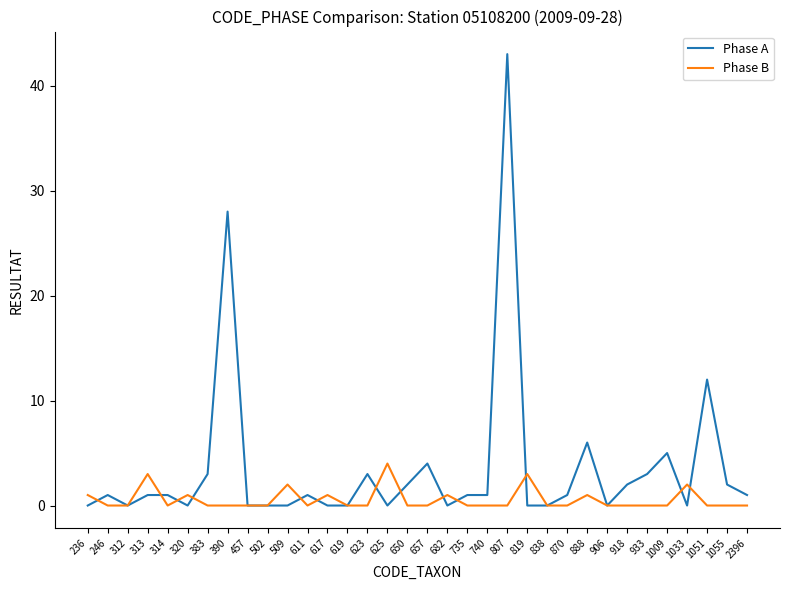

Which series has the largest range (max minus min)?

Phase A